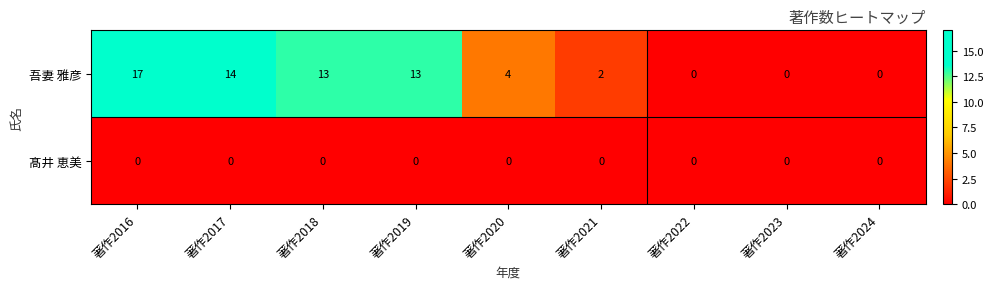

What is the difference between the maximum and minimum values in the 吾妻 雅彦 series?

17